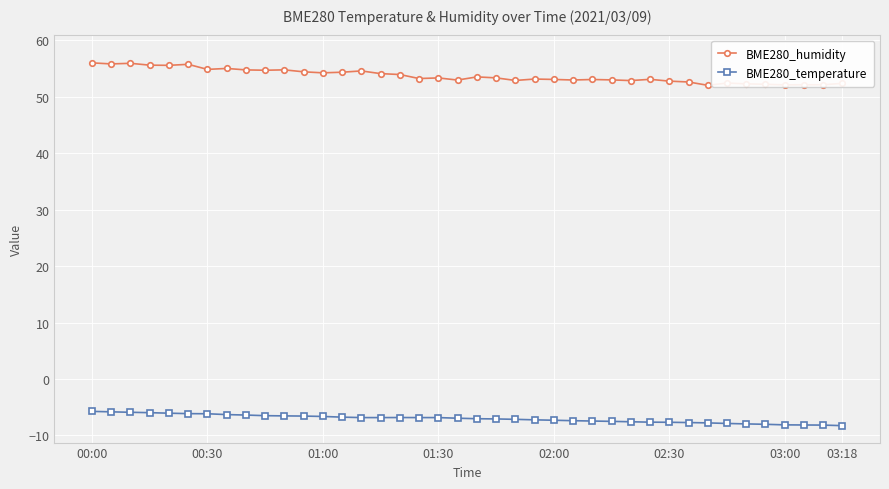

What is the lowest value of the BME280_temperature series?

-8.3